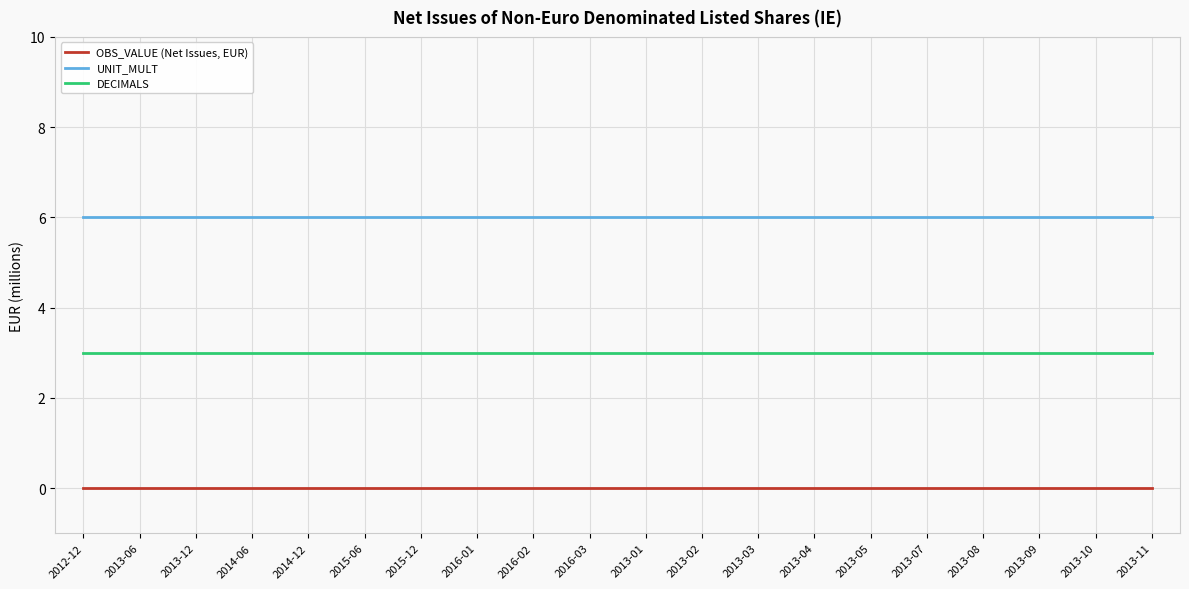

What is the difference between the highest and lowest values at 2014-06?

6